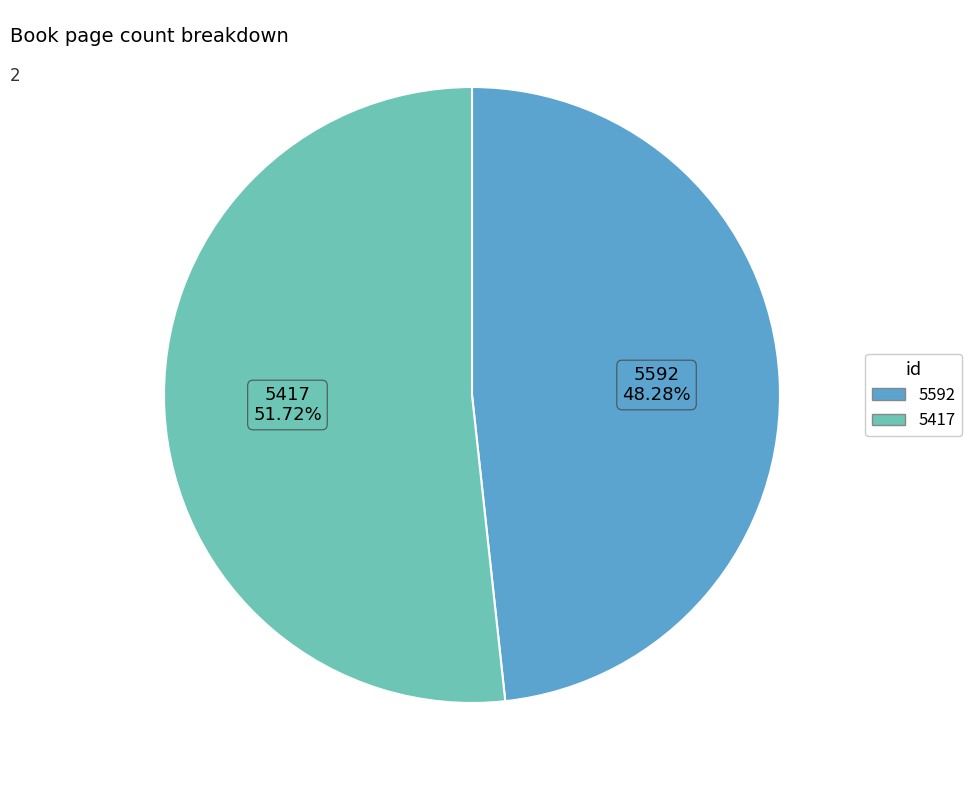

How many segments does this pie chart have?

2